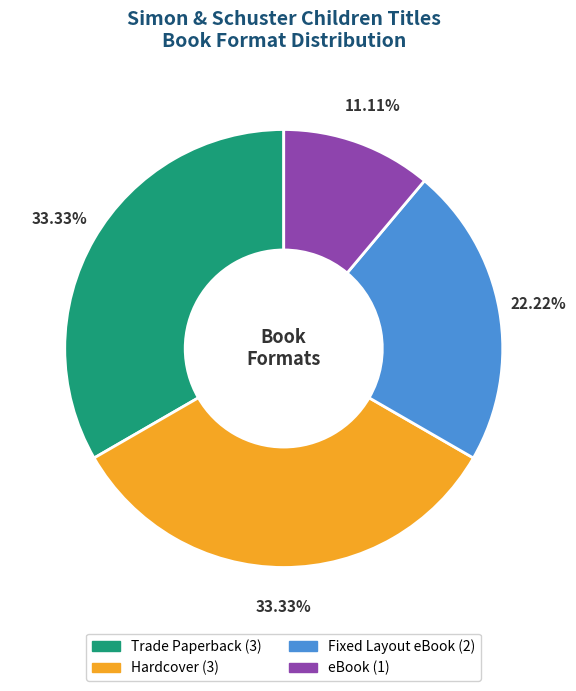

Which has a higher value, eBook or Hardcover?

Hardcover